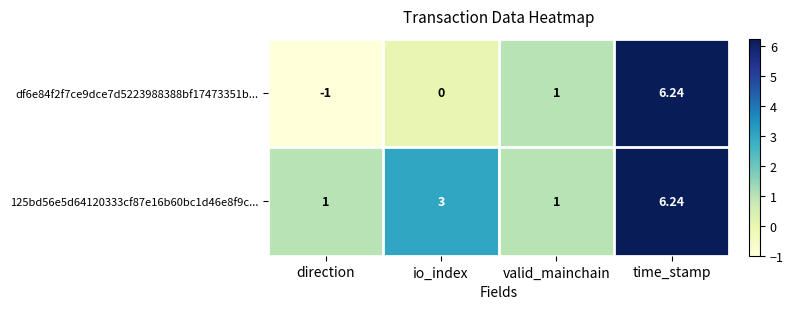

Which series has the largest total across all categories?

125bd56e5d64120333cf87e16b60bc1d46e8f9c...